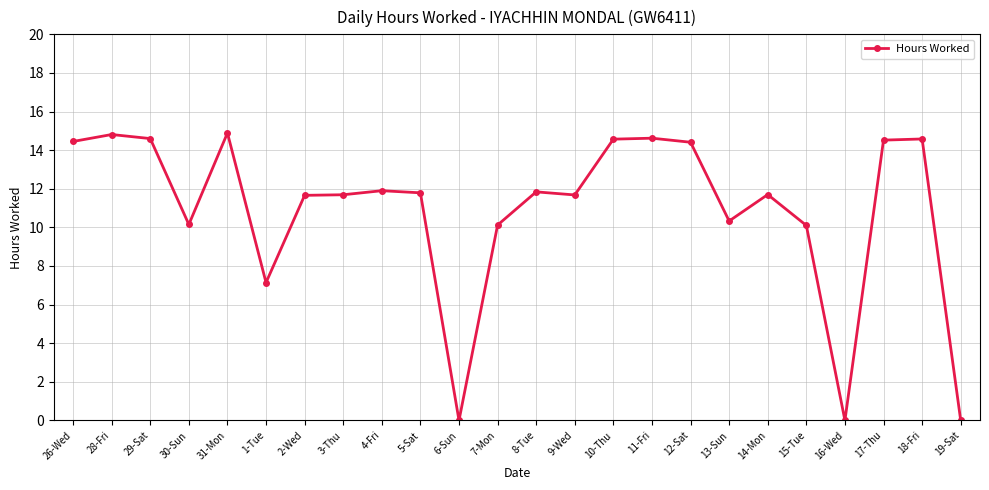

Where is the first local minimum?

30-Sun